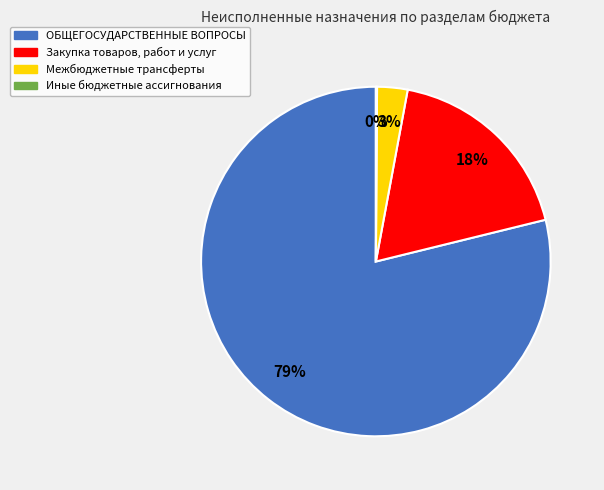

Which has a higher value, Закупка товаров, работ и услуг or Межбюджетные трансферты?

Закупка товаров, работ и услуг